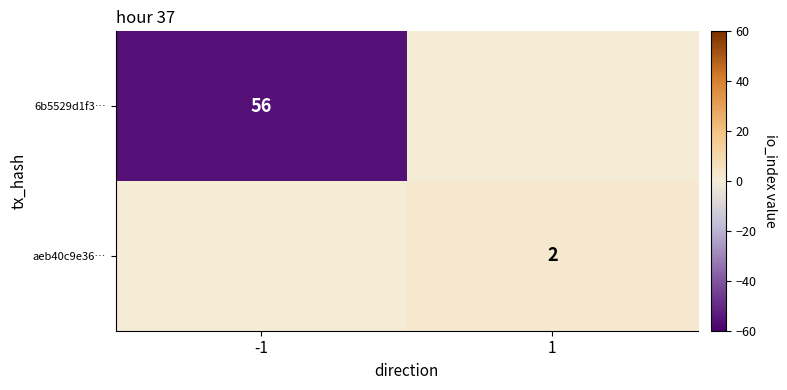

Is it true that aeb40c9e36… equals 3 at 1?

False